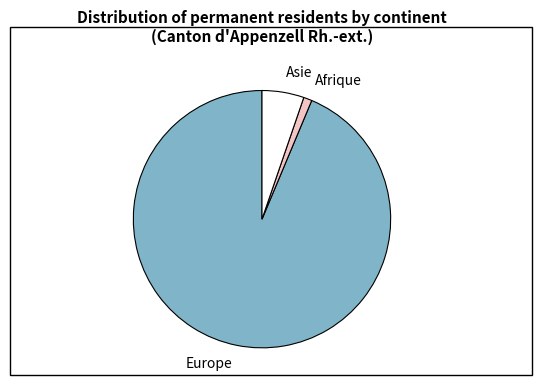

Which category accounts for the majority?

Europe